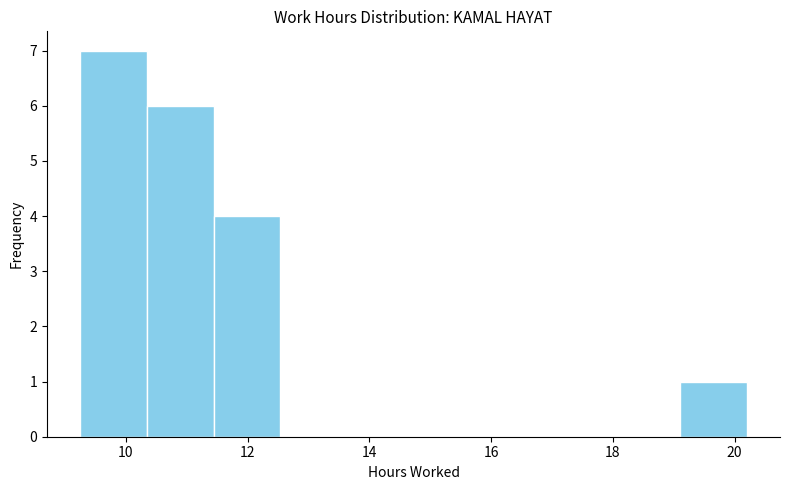

Reading left to right, transcribe this chart: for each bar, give the range it covers on the x-axis and its height. Neither the bar edges nor the heights are printed on the chart, so give them approximately, as read against the axes.

9.2 to 10.4: 7
10.4 to 11.4: 6
11.4 to 12.6: 4
12.6 to 13.6: 0
13.6 to 14.8: 0
14.8 to 15.8: 0
15.8 to 17.0: 0
17.0 to 18.0: 0
18.0 to 19.2: 0
19.2 to 20.2: 1